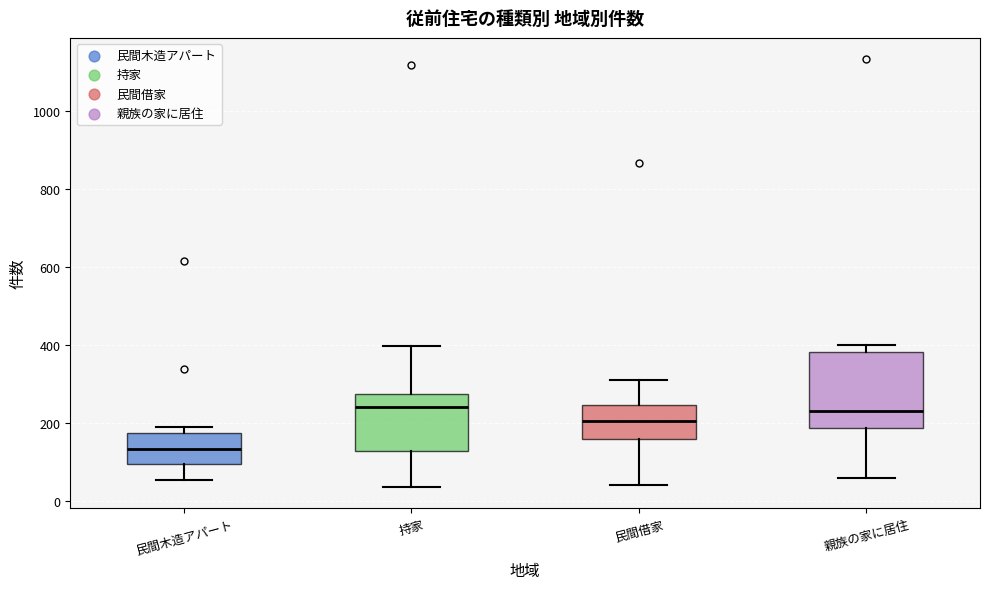

Reading left to right, read every box against the y-axis: the position of its median line, the range the box covers, and the ends of its whiskers. The values are not printed on the chart, so give them approximately, as read against the axis.

民間木造アパート: median 140, box 100 to 180, whiskers 60 to 180 (just above the box's upper edge)
持家: median 240, box 120 to 280, whiskers 40 to 400
民間借家: median 200, box 160 to 240, whiskers 40 to 300
親族の家に居住: median 220, box 180 to 380, whiskers 60 to 400